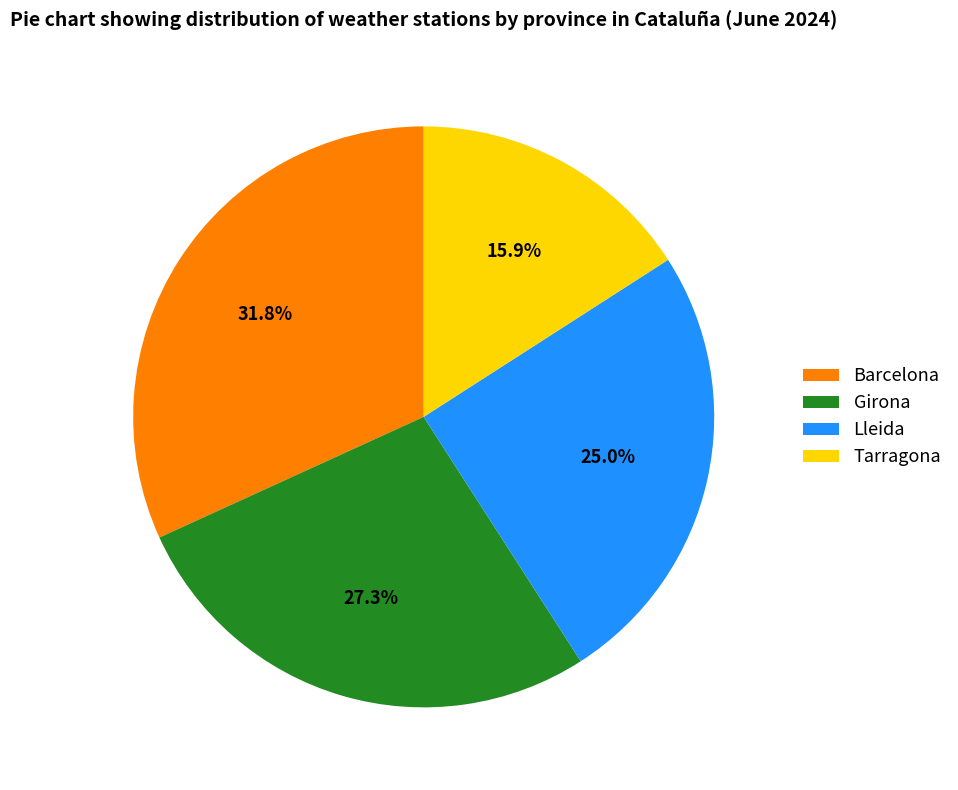

How many slices are in this pie chart?

4